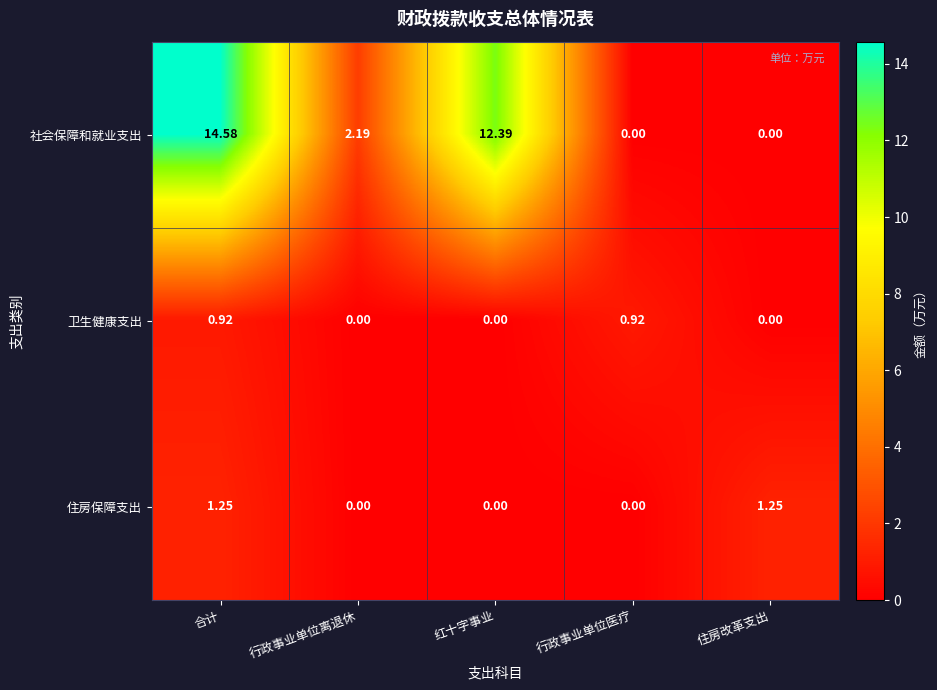

Which series has the widest spread of values?

社会保障和就业支出